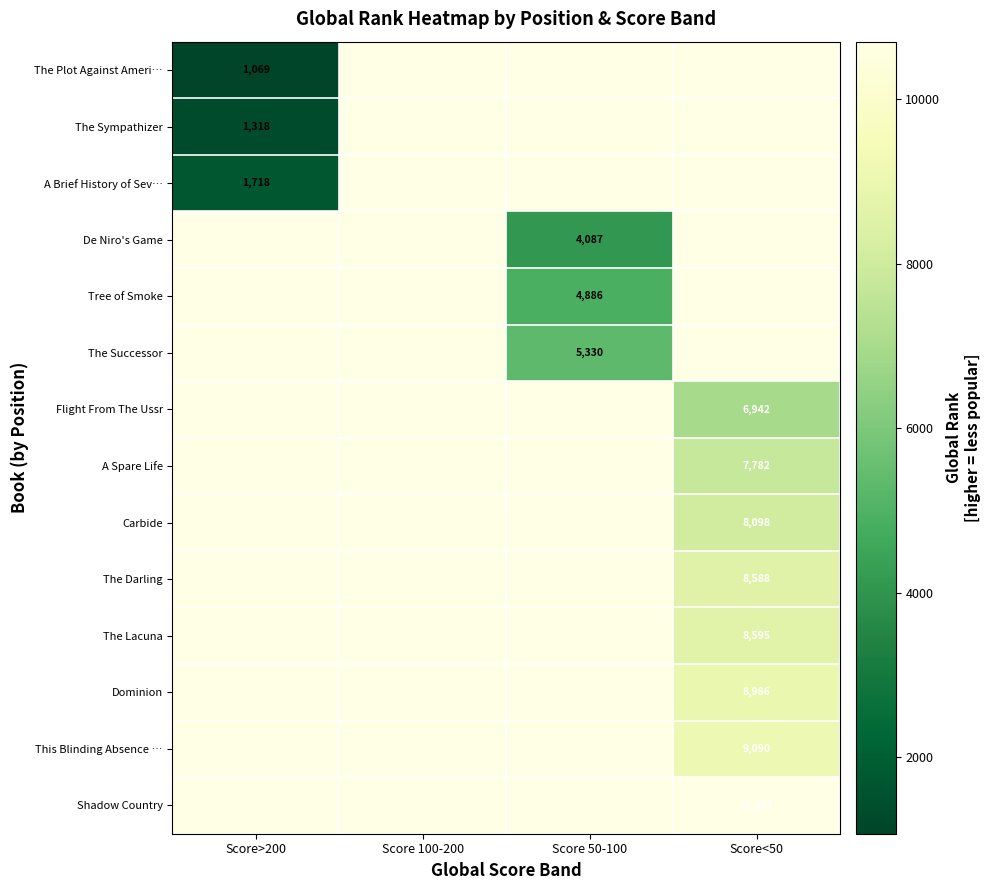

Is it true that The Lacuna equals 8595 at Score<50?

True